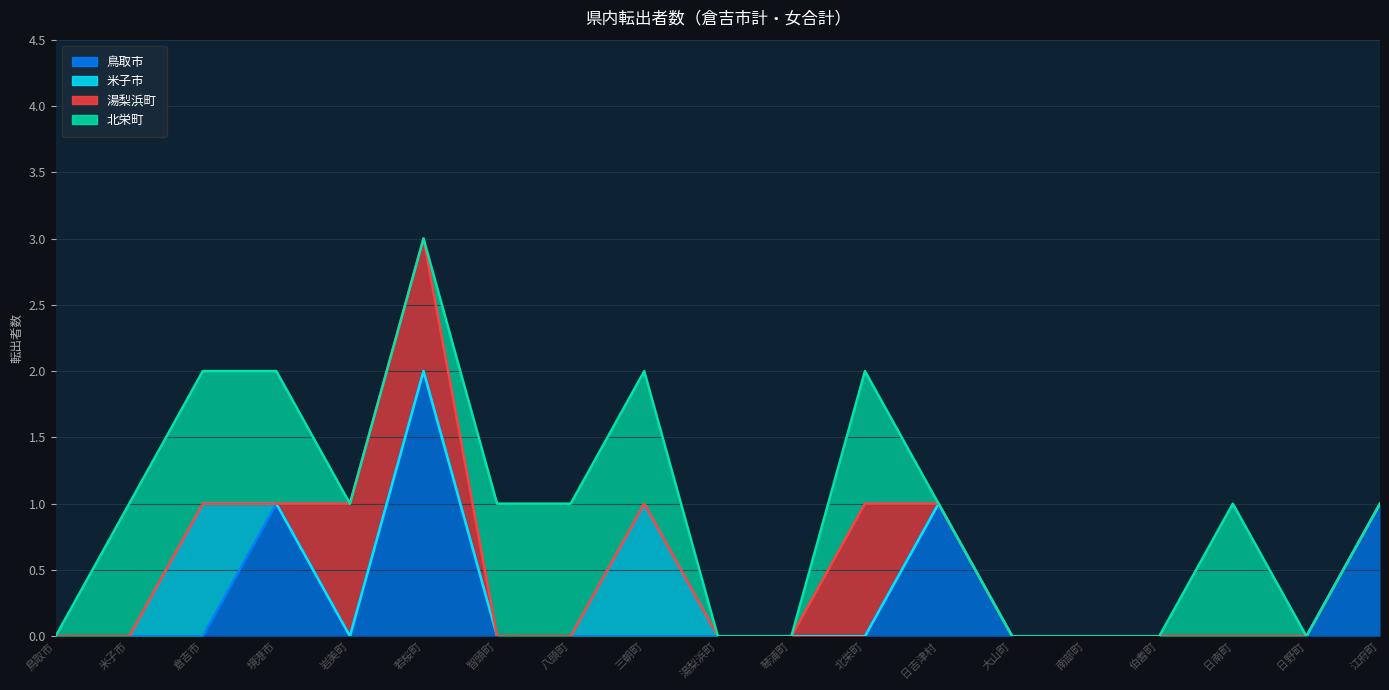

At which category does the chart reach its minimum across all series?

鳥取市